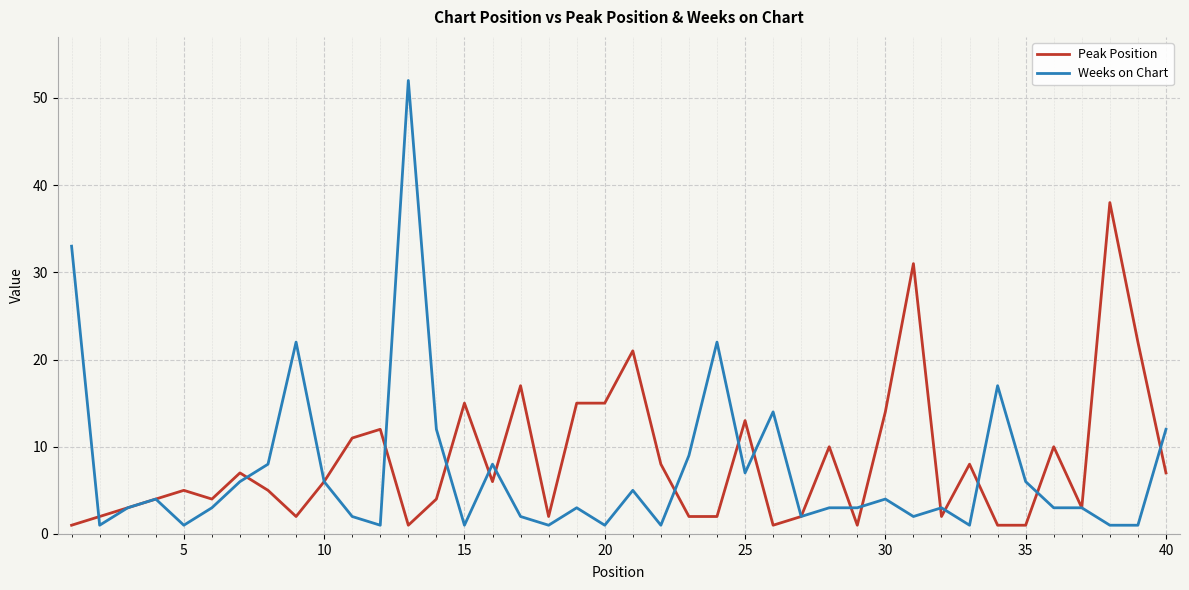

List the series in order of their peak value, highest first.

Weeks on Chart, Peak Position